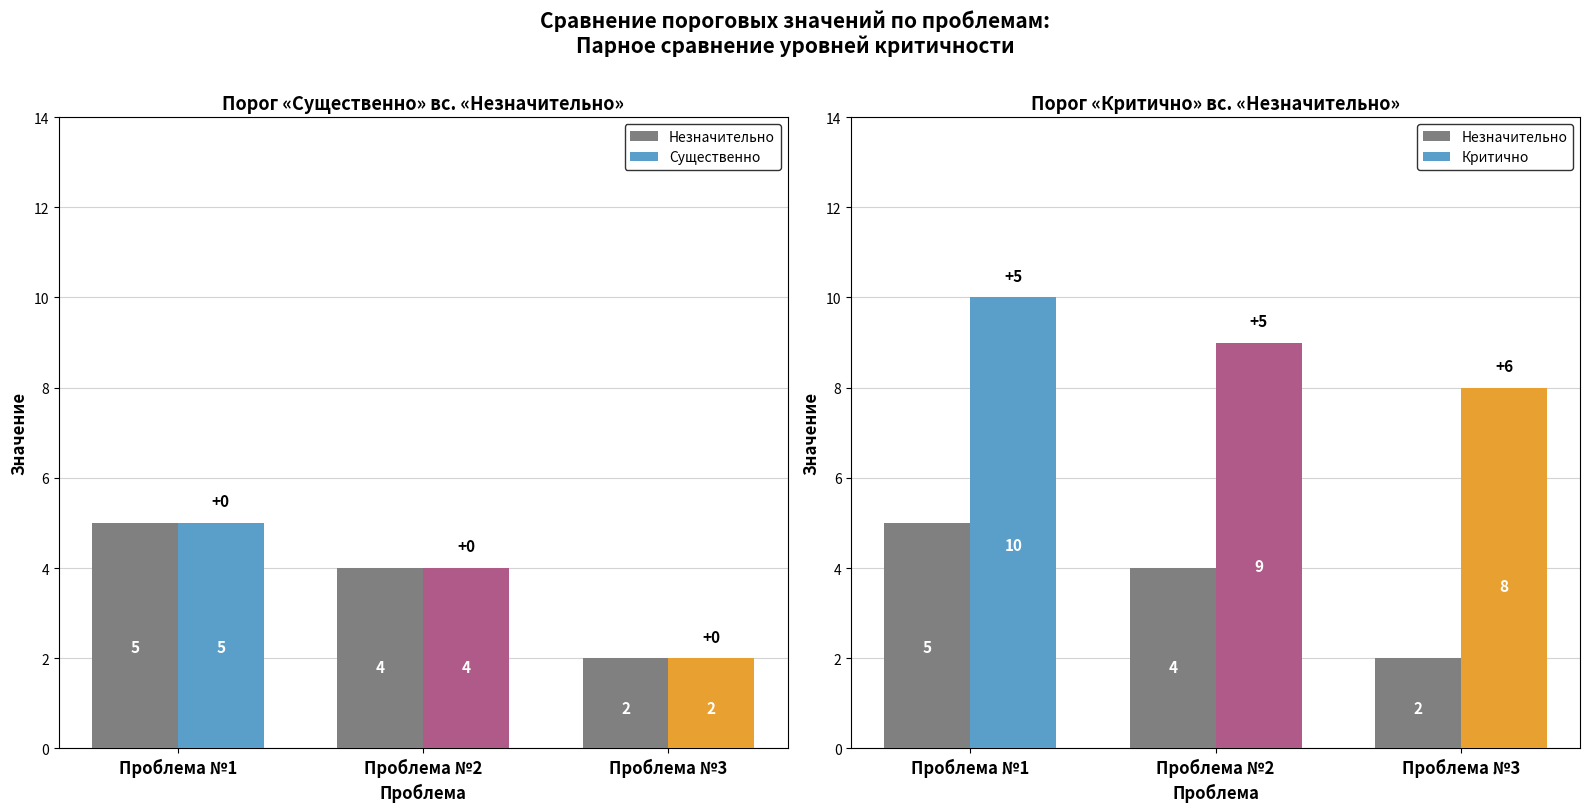

Which has a higher value, Проблема №3 or Проблема №2?

Проблема №2